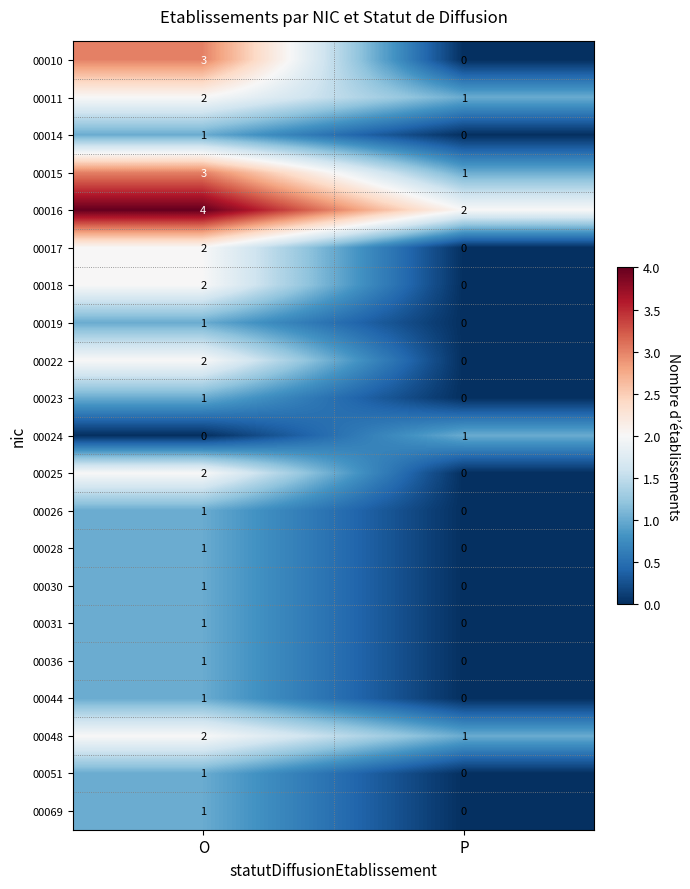

Which series has the largest total across all categories?

00016